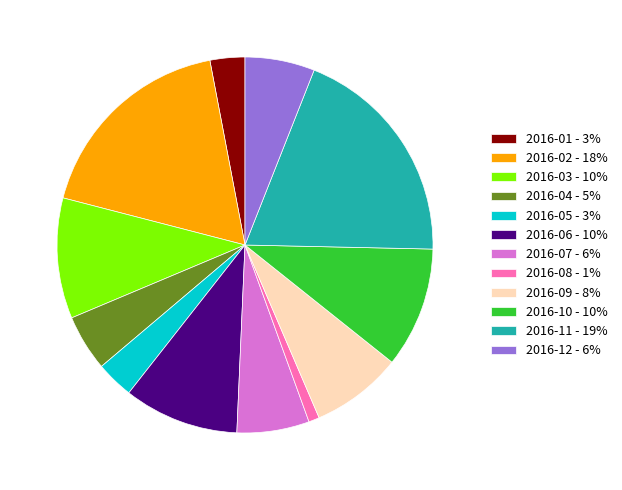

How many slices are in this pie chart?

12